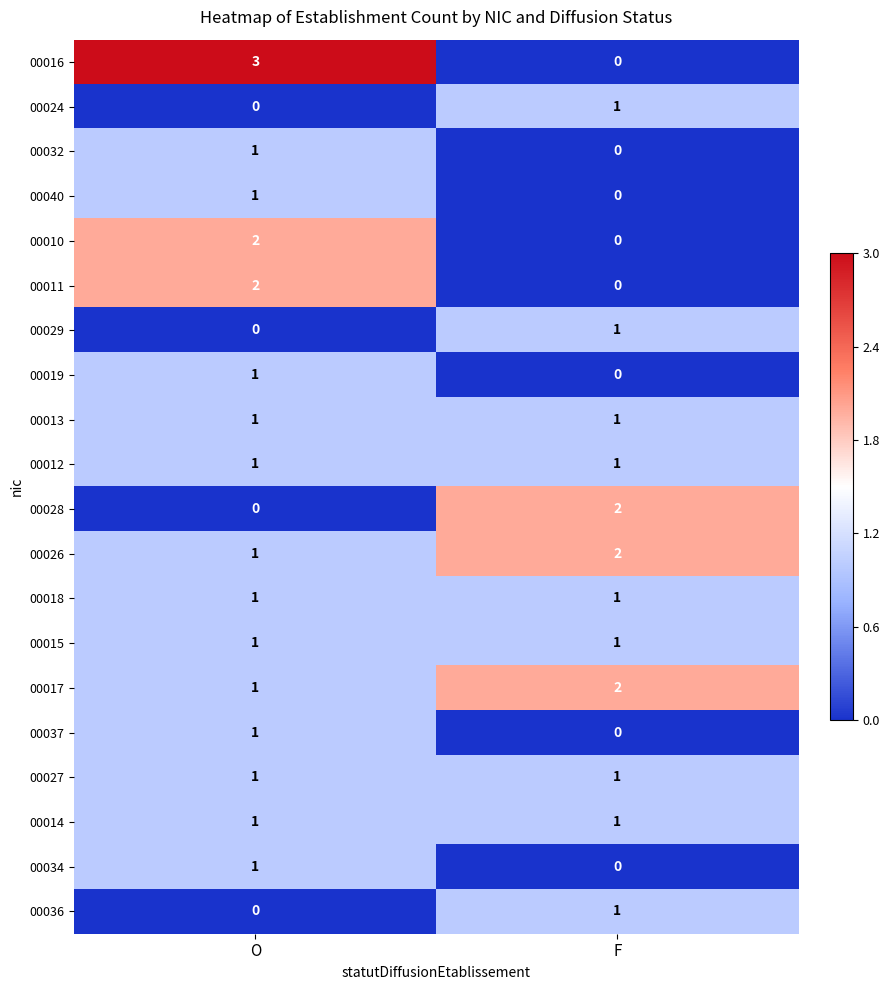

What is the greatest value displayed?

3